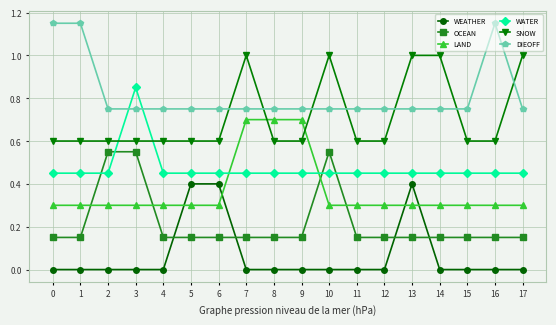

What is the lowest value of the LAND series?

0.3